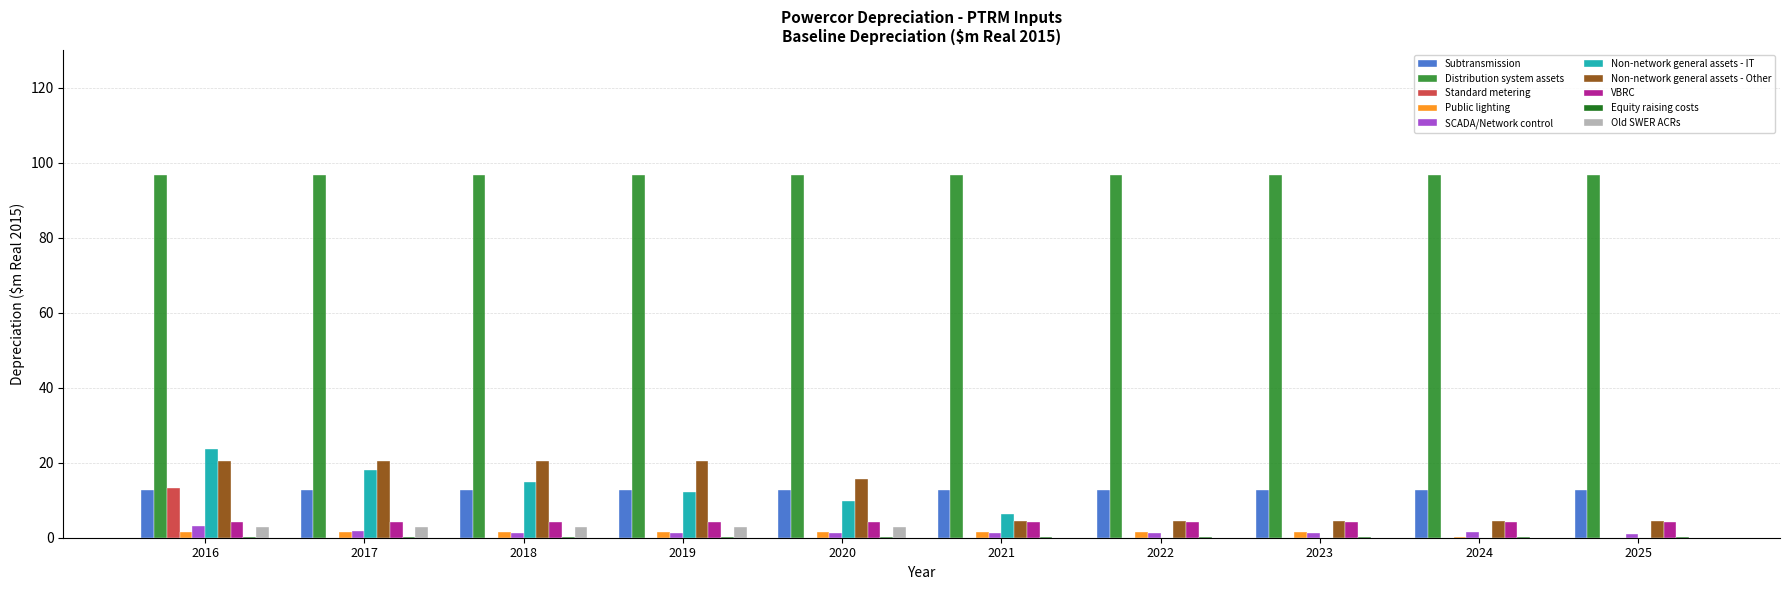

Is the value of Distribution system assets at 2022 greater than the value of Standard metering at 2023?

Yes